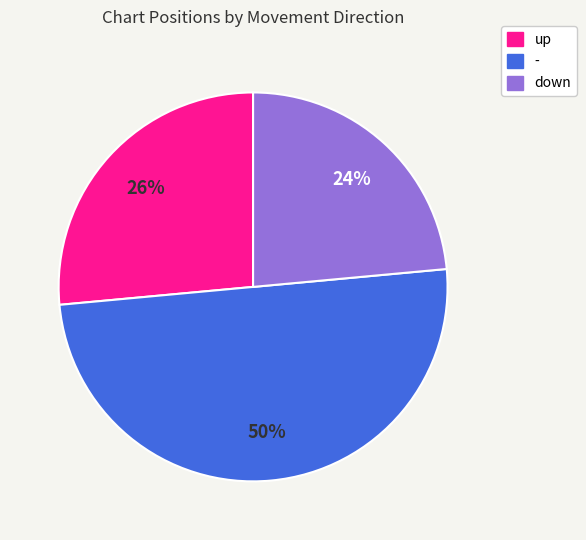

What is the ratio of the value at - to the value at up?

1.9